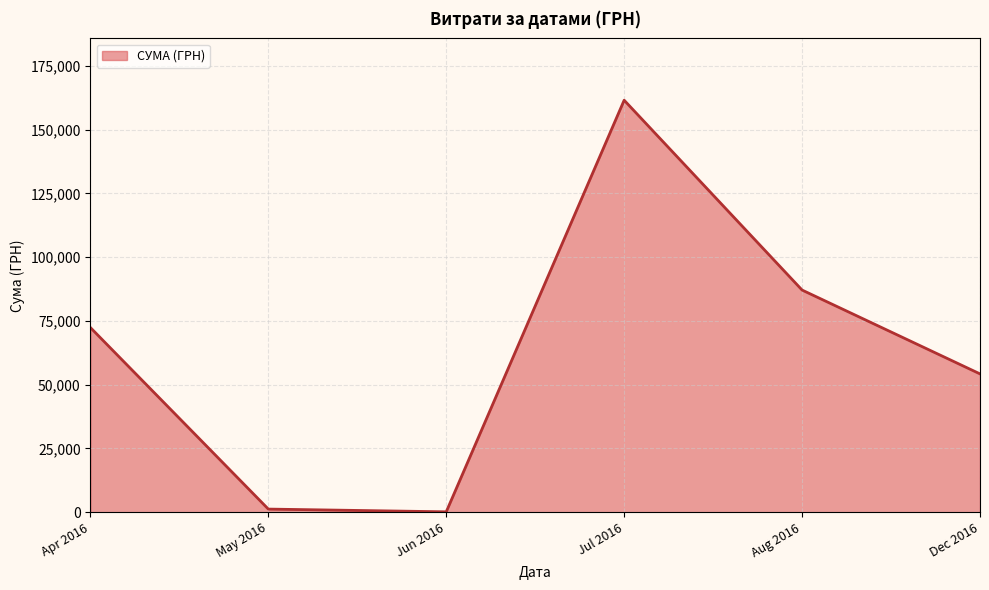

What is the difference between the second highest and second lowest values?

85858.9